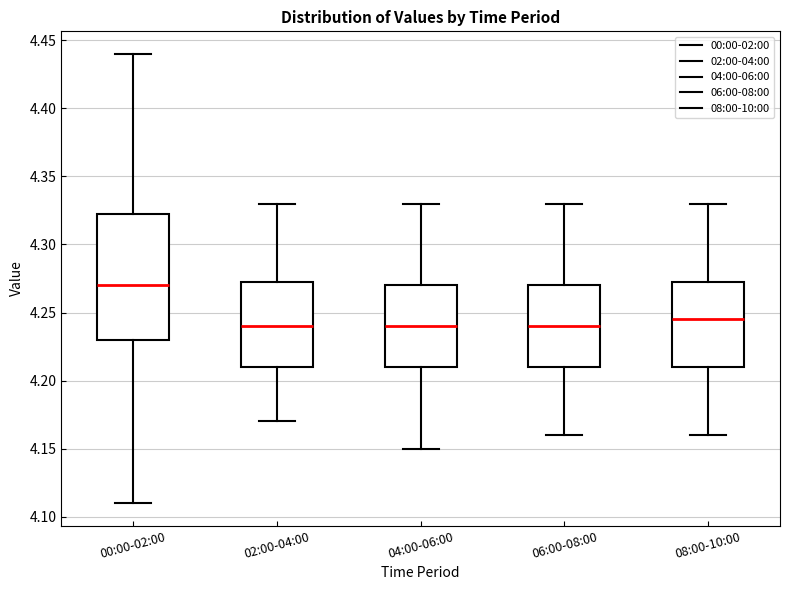

Comparing the boxes themselves (not the whiskers), which one is the tallest?

00:00-02:00